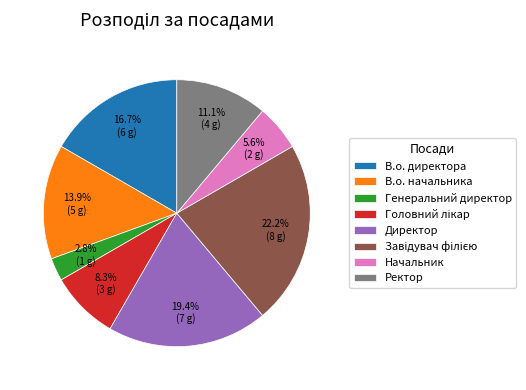

True or false: Ректор accounts for 11% of the total.

True